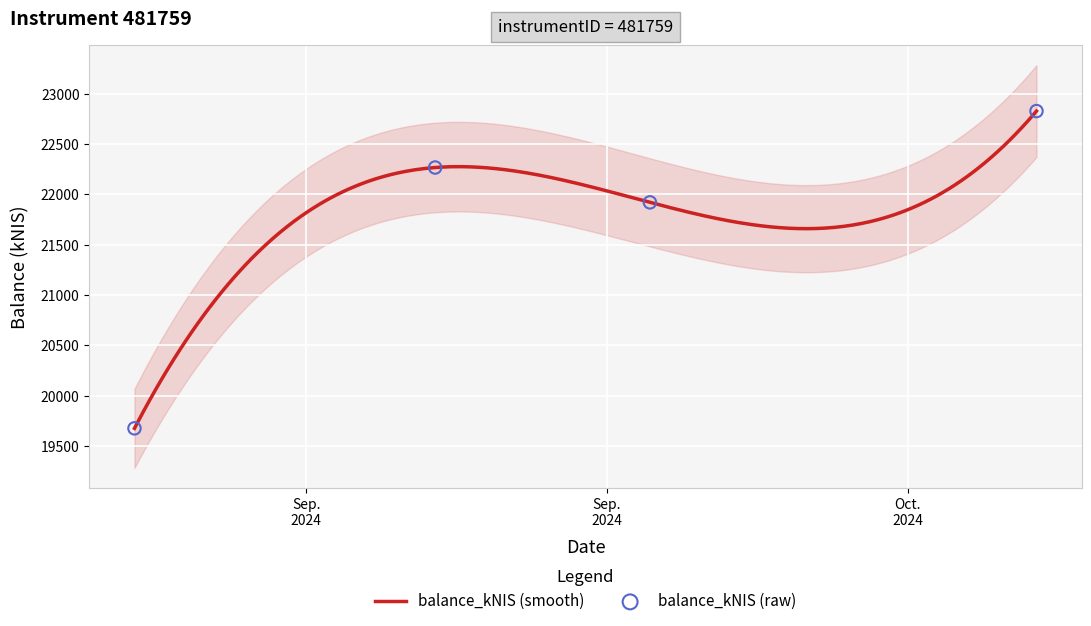

Between 2024-10-01 and 2024-09-19, which is larger?

2024-10-01